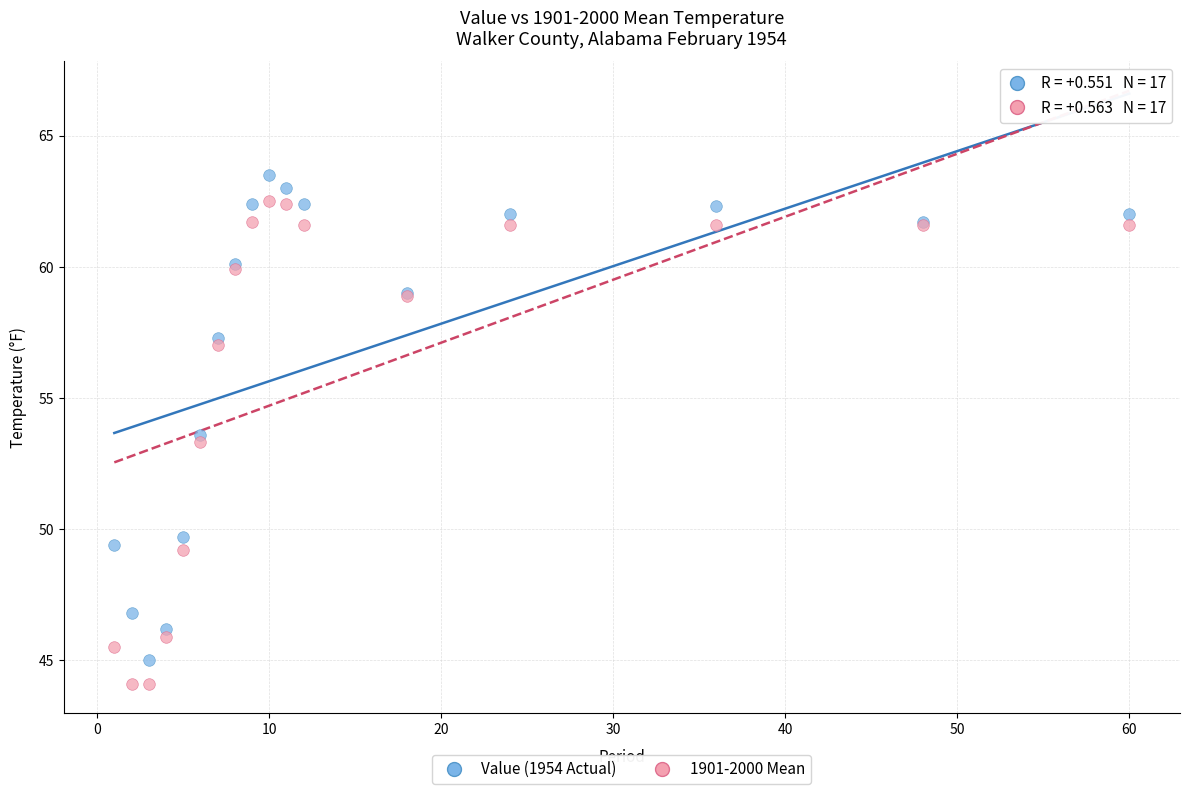

In the Value (1954 Actual) series, what Y value is closest to 54?

53.6